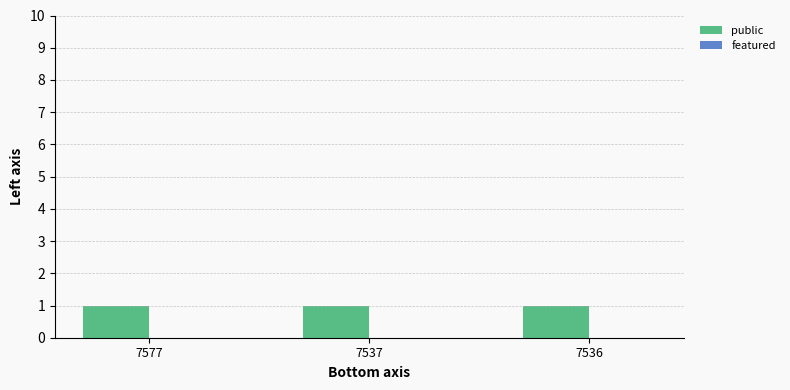

What is the sum of all public values?

3